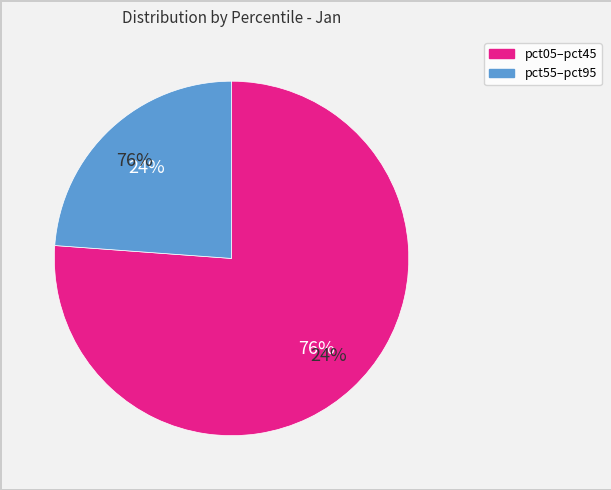

Does pct35 represent more than half of the total?

No